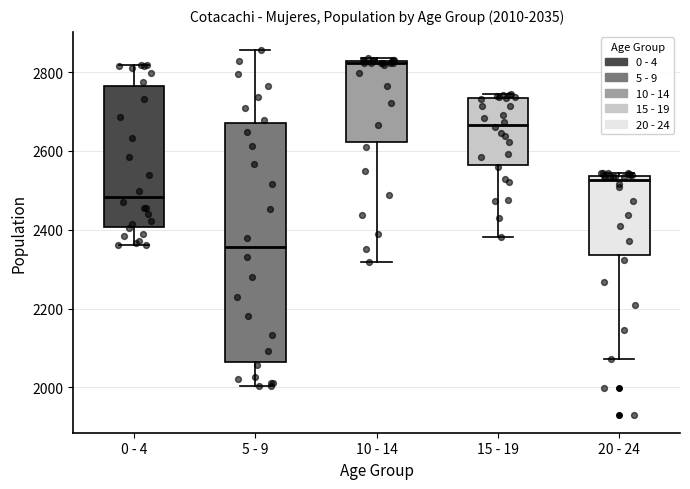

Which box's median line is the highest?

10 - 14